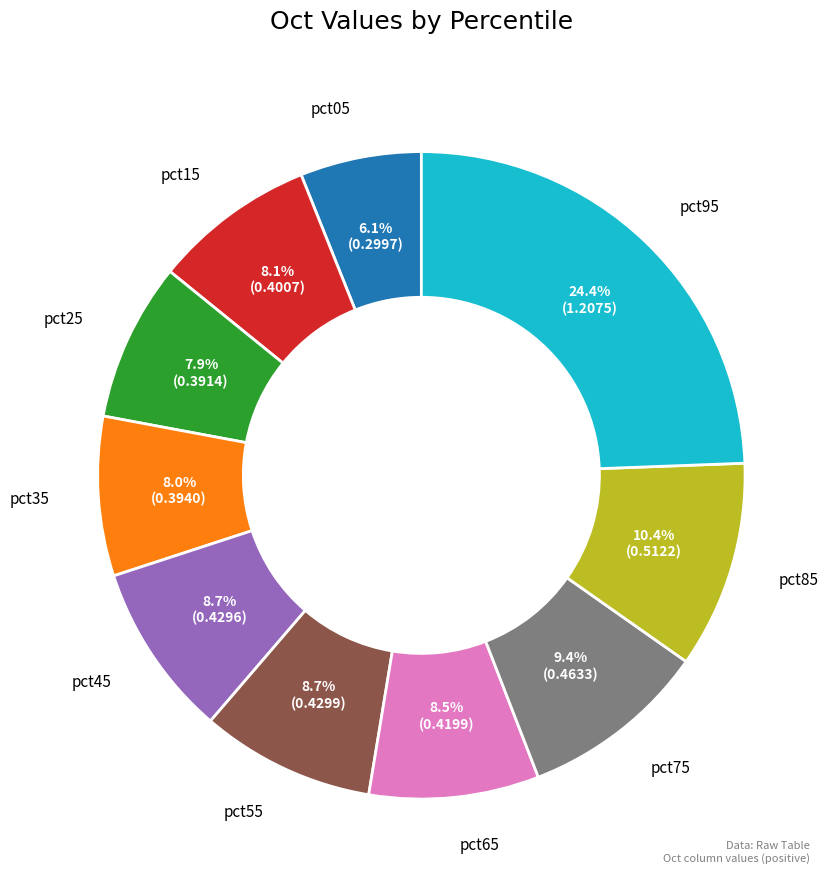

Which slice is the largest?

pct95